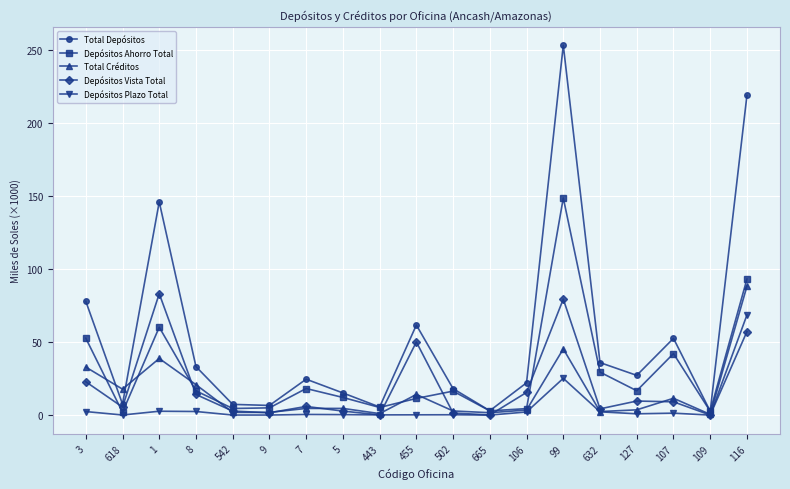

What is the label of the 1st point from the left?

3